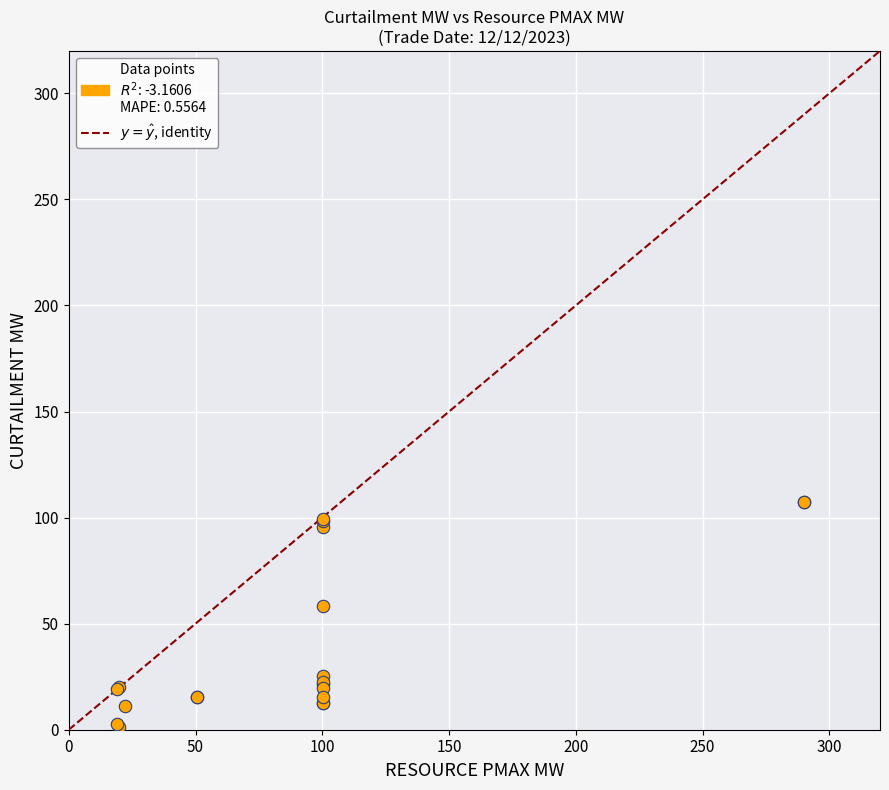

What Y value in the scatter plot is closest to 54?

58.5